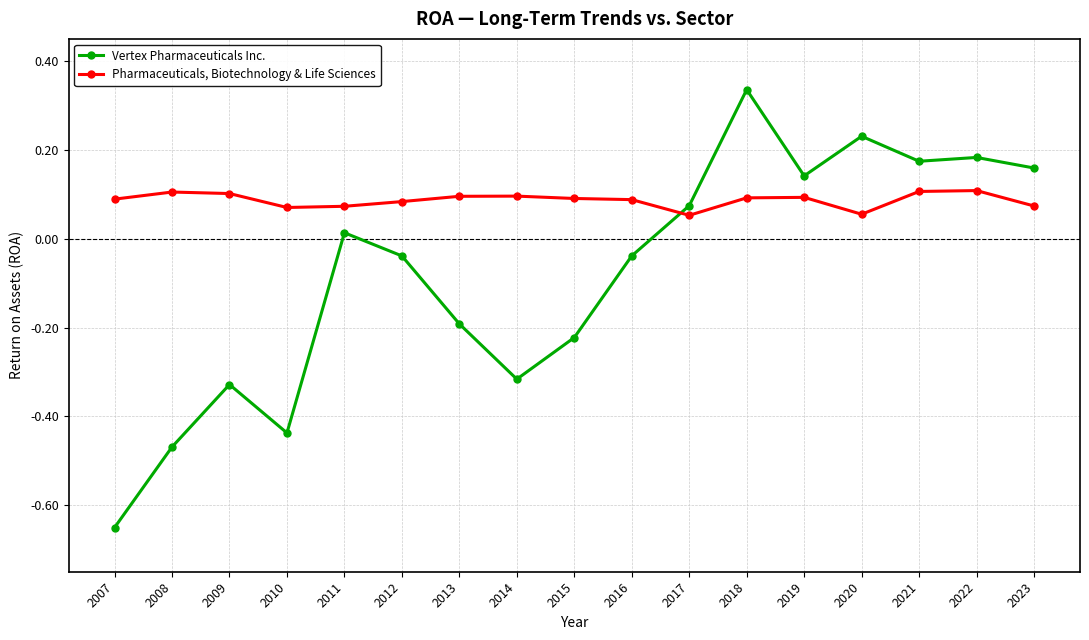

Where is the first local minimum for Vertex Pharmaceuticals Inc.?

2010